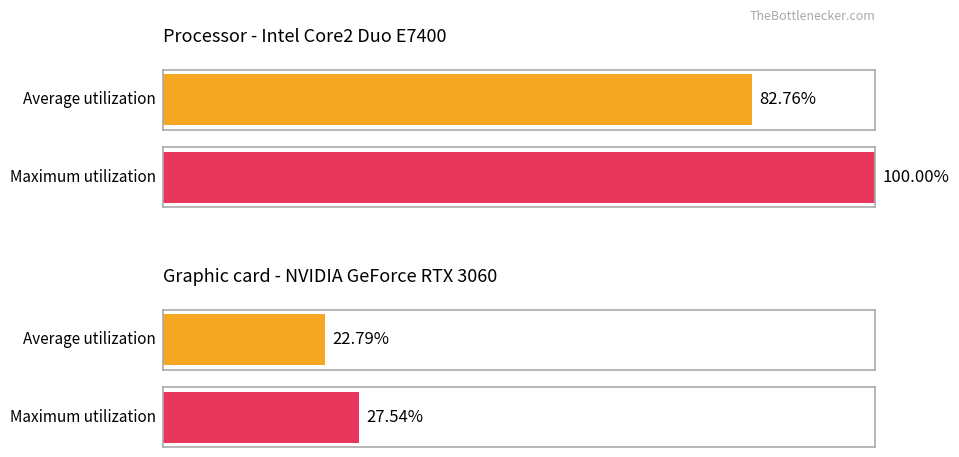

At Samples, list the series in order from smallest to largest.

Average utilization, Maximum utilization